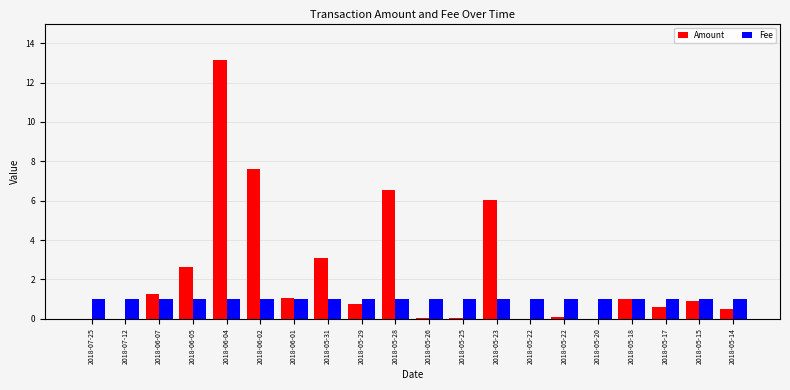

List the labels in order of Amount value, smallest first.

2018-07-25, 2018-07-12, 2018-05-22, 2018-05-20, 2018-05-25, 2018-05-26, 2018-05-22, 2018-05-14, 2018-05-17, 2018-05-29, 2018-05-15, 2018-05-18, 2018-06-01, 2018-06-07, 2018-06-05, 2018-05-31, 2018-05-23, 2018-05-28, 2018-06-02, 2018-06-04